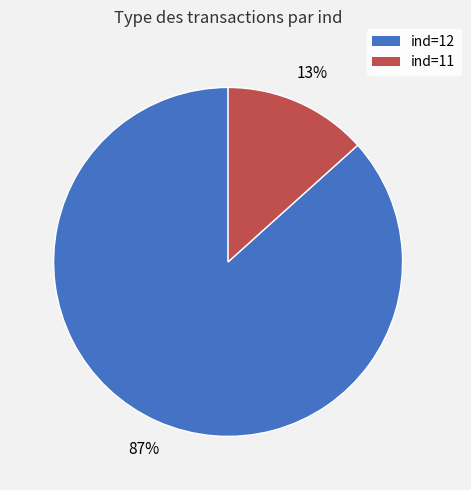

What is the largest slice in the pie chart?

ind=12